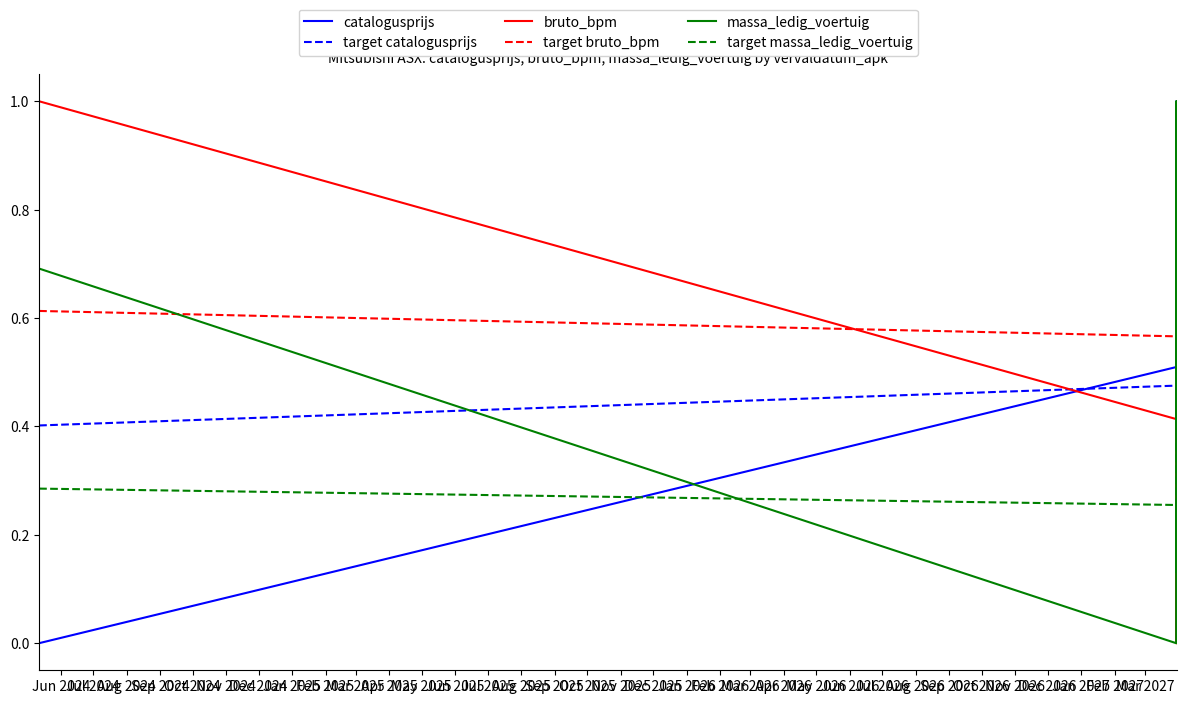

What are all the series names shown in the legend?

catalogusprijs, target catalogusprijs, bruto_bpm, target bruto_bpm, massa_ledig_voertuig, target massa_ledig_voertuig